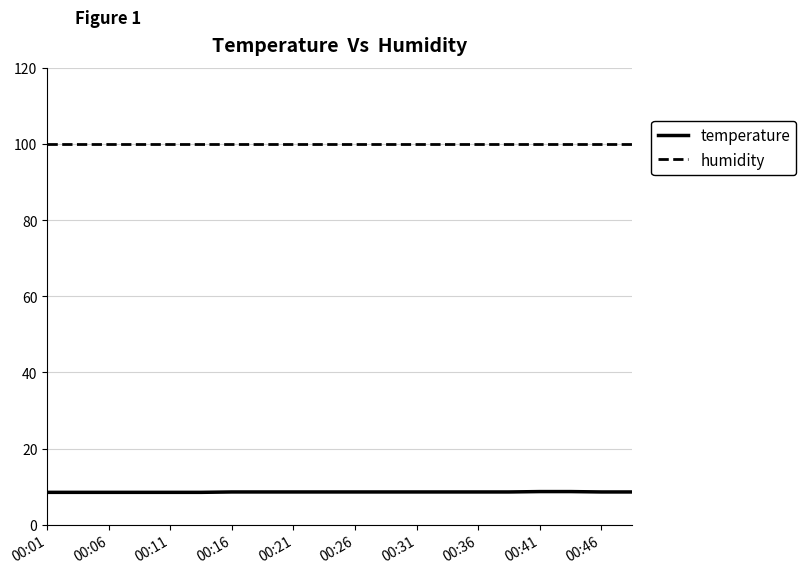

What is the highest value of the temperature series?

8.7